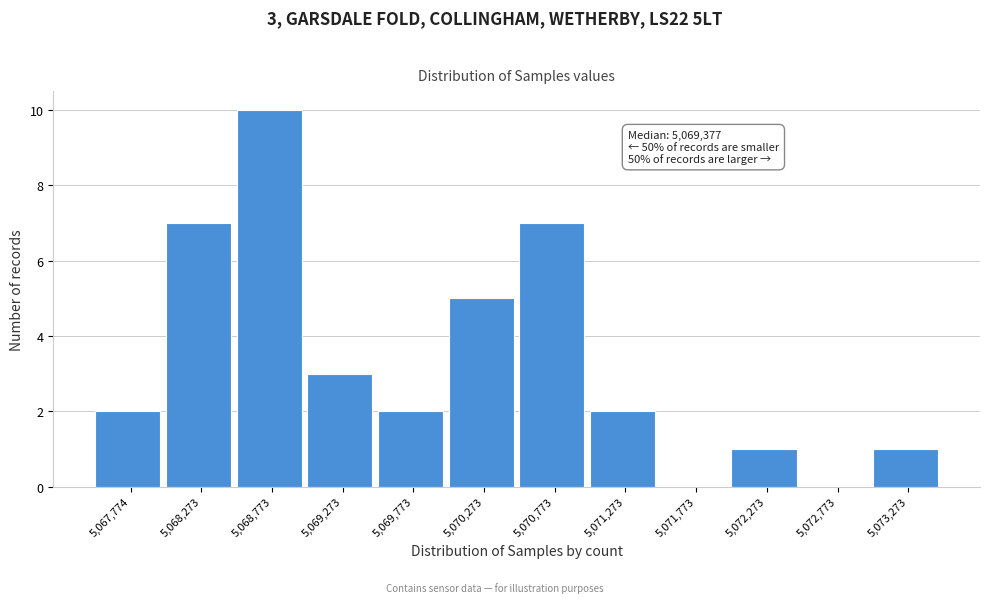

Reading left to right, extract all data points from this chart.

5,067,774=2	5,068,273=7	5,068,773=10	5,069,273=3	5,069,773=2	5,070,273=5	5,070,773=7	5,071,273=2	5,071,773=0	5,072,273=1	5,072,773=0	5,073,273=1